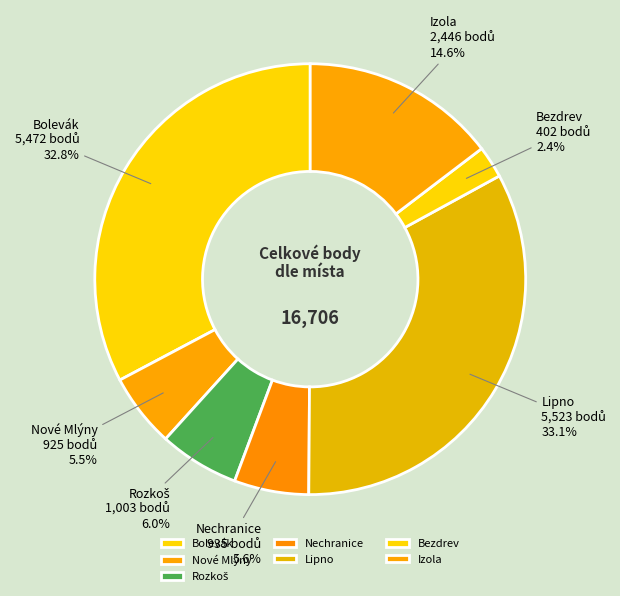

Which has a higher value, Nechranice or Lipno?

Lipno